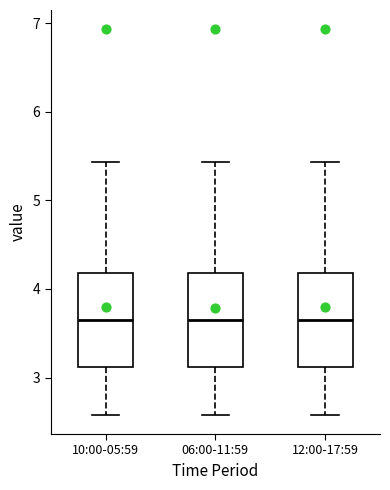

Reading left to right, read every box against the y-axis: the position of its median line, the range the box covers, and the ends of its whiskers. The values are not printed on the chart, so give them approximately, as read against the axis.

10:00-05:59: median 3.7, box 3.1 to 4.2, whiskers 2.6 to 5.4
06:00-11:59: median 3.7, box 3.1 to 4.2, whiskers 2.6 to 5.4
12:00-17:59: median 3.7, box 3.1 to 4.2, whiskers 2.6 to 5.4